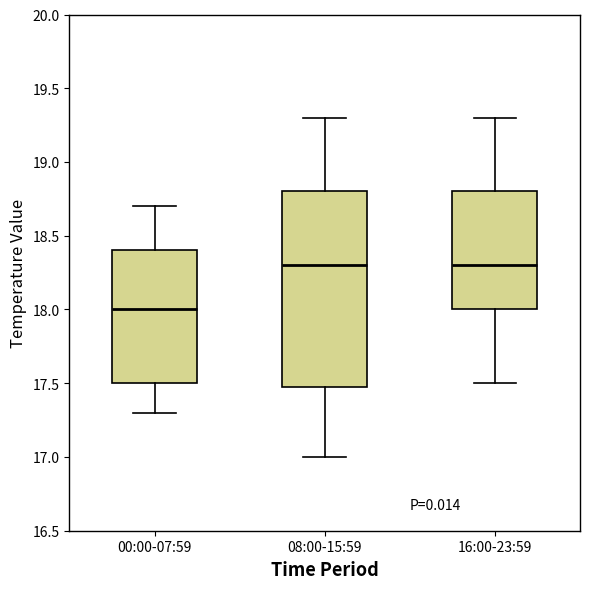

Where does the lower whisker of the box for 16:00-23:59 end on the y-axis? The values are not printed on the chart, so give them approximately, as read against the axis.

17.5